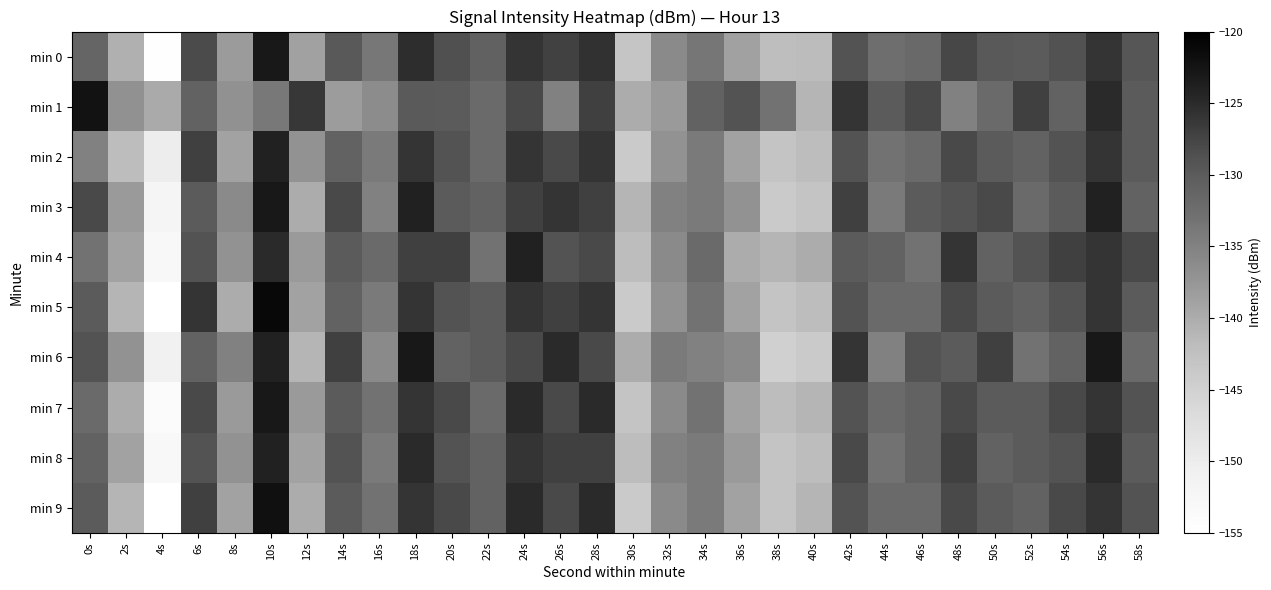

Between 44s and 56s, which series saw the biggest shift?

min 6